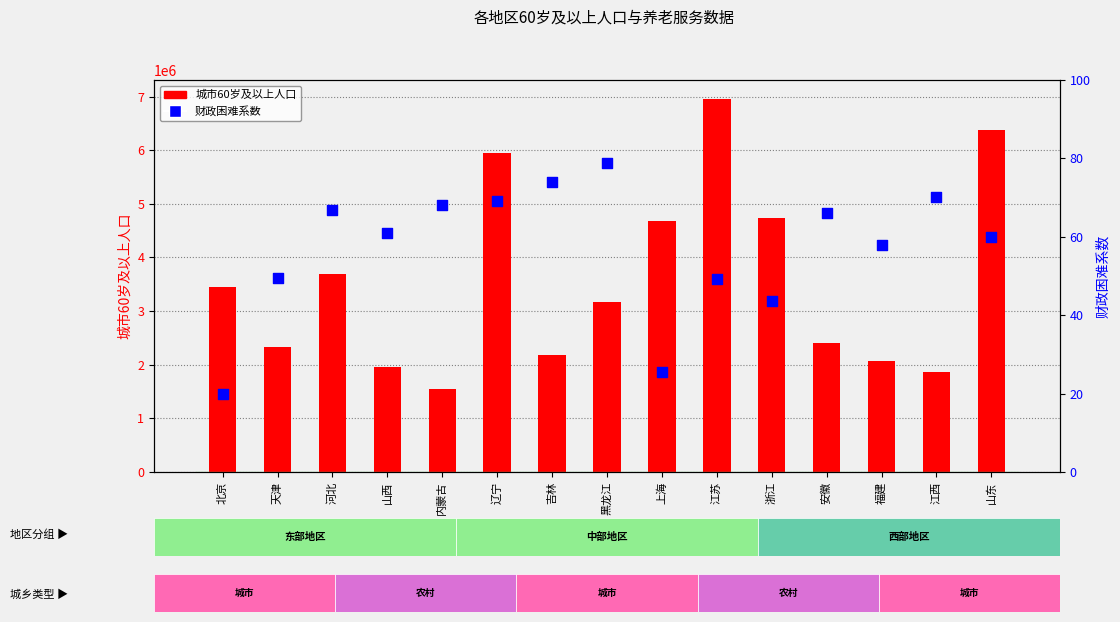

At which category is the sum across all series the highest?

江苏